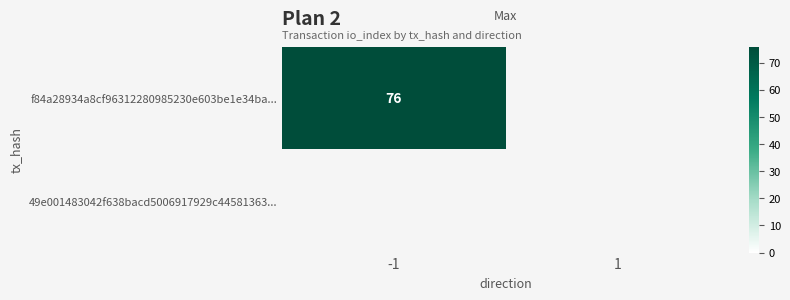

At which category does the chart reach its peak across all series?

-1